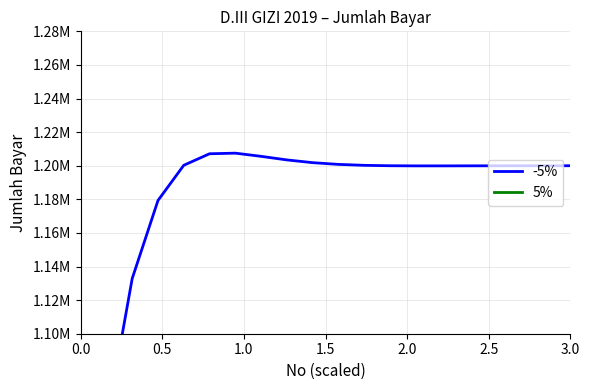

What is the label of the 16th point from the right?

2.0